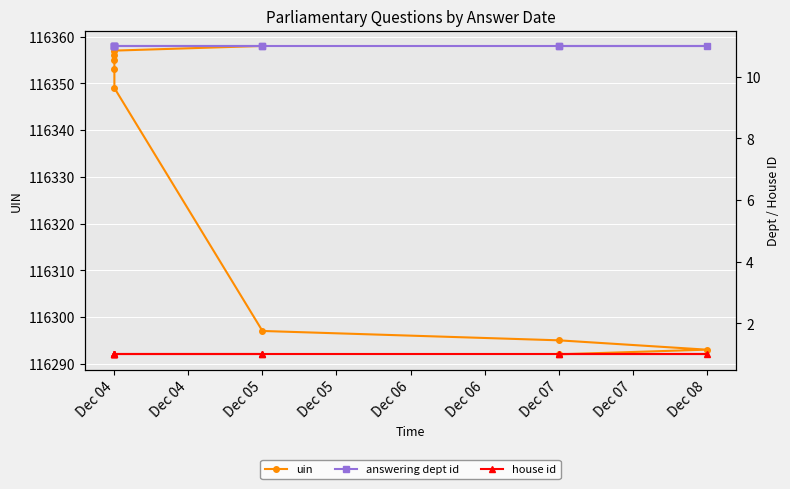

What is the sum of the answering dept id values at Dec 04 and Dec 08?

22